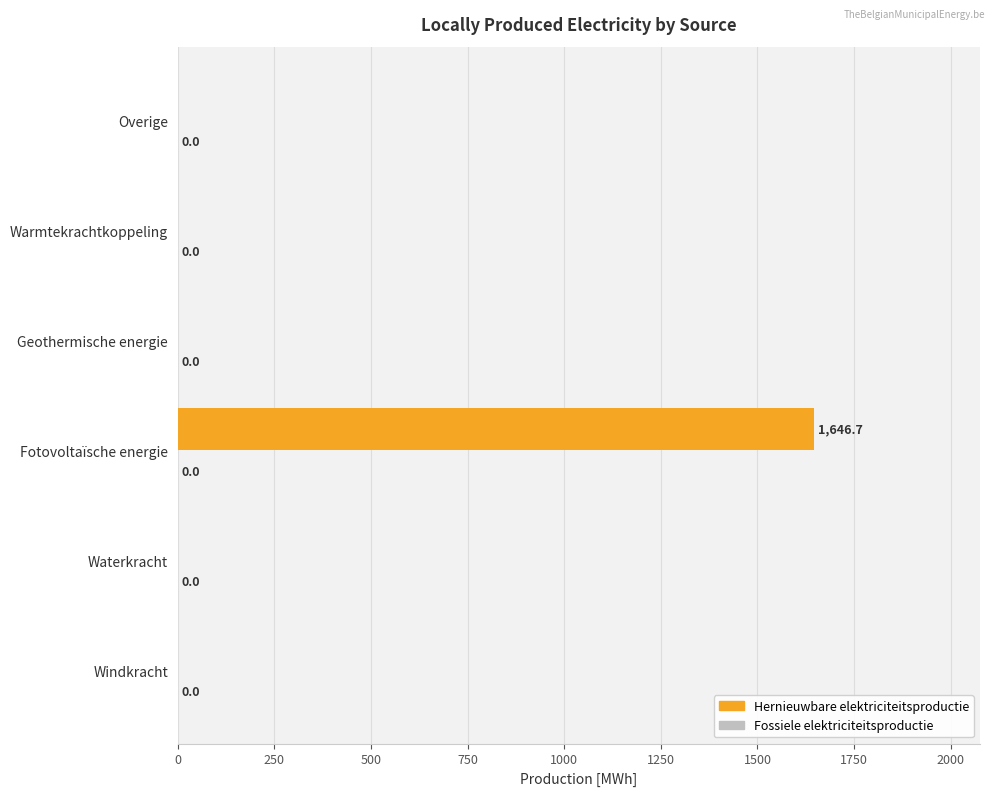

What is the change in value from Waterkracht to Fotovoltaïsche energie?

+1646.7